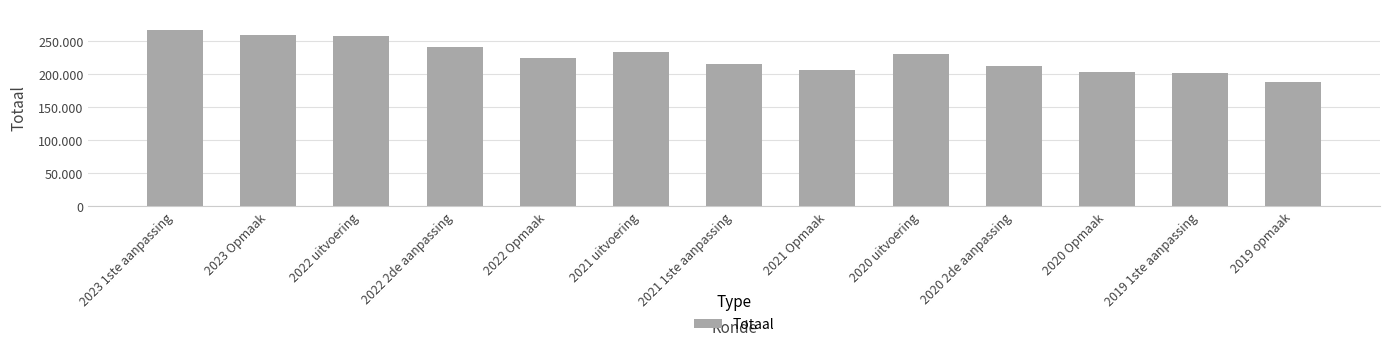

What is the ratio of the value at 2023 Opmaak to the value at 2019 1ste aanpassing?

1.3